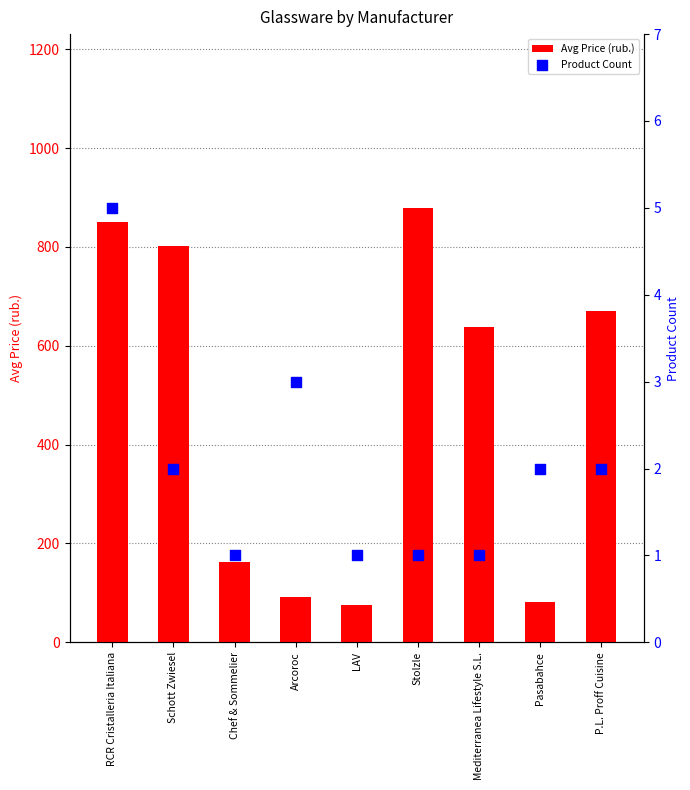

Which series has the largest Y range (max minus min)?

Avg Price (rub.)